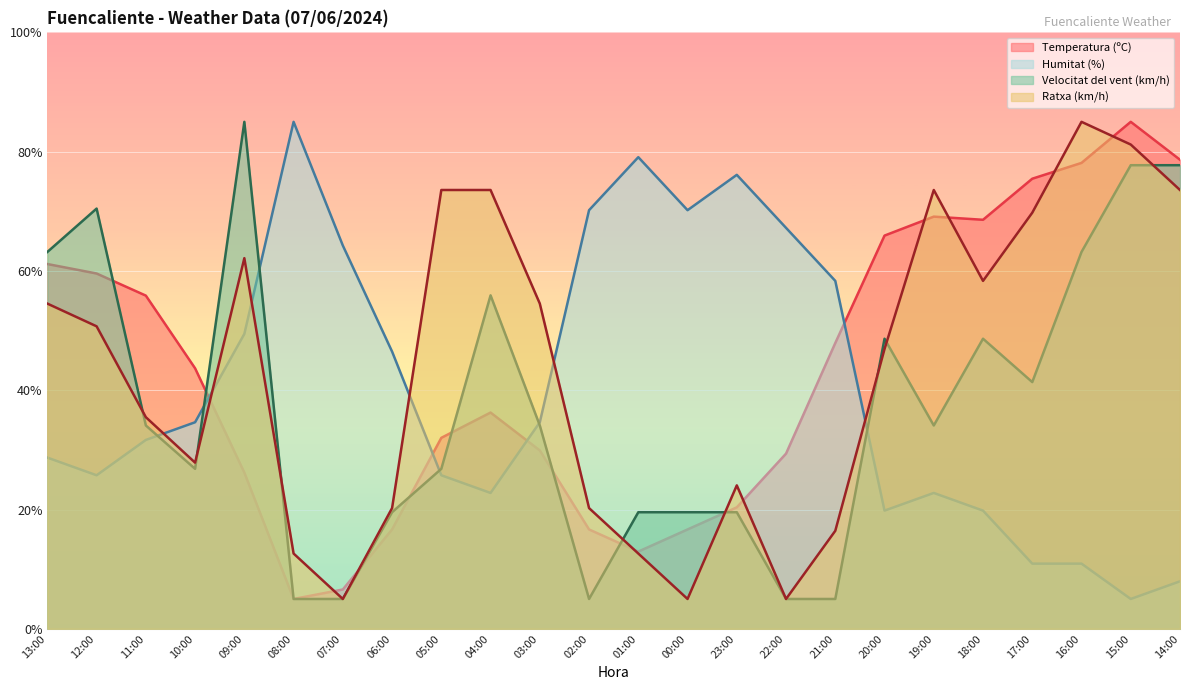

Is it true that Humitat (%) equals 11.9 at 13:00?

False